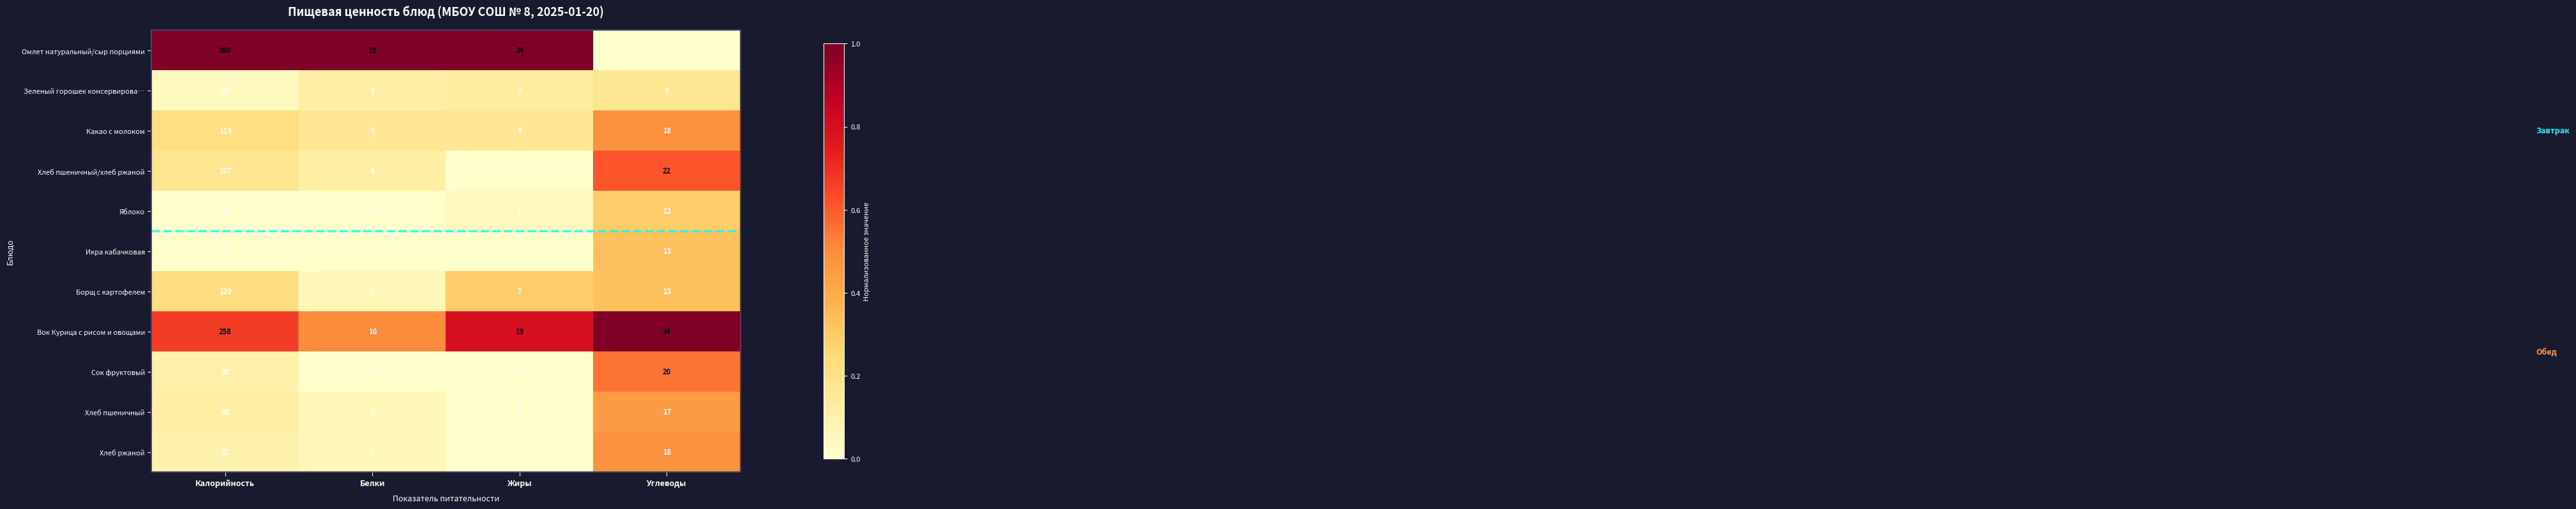

At which category does the chart reach its peak across all series?

Калорийность